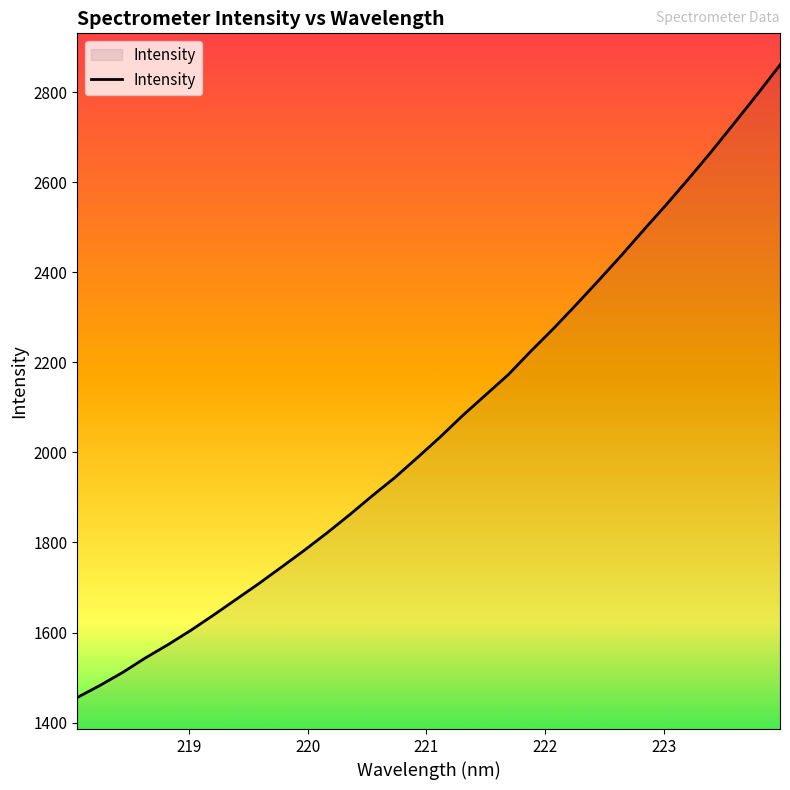

What is the difference between the maximum and minimum values?

1404.1